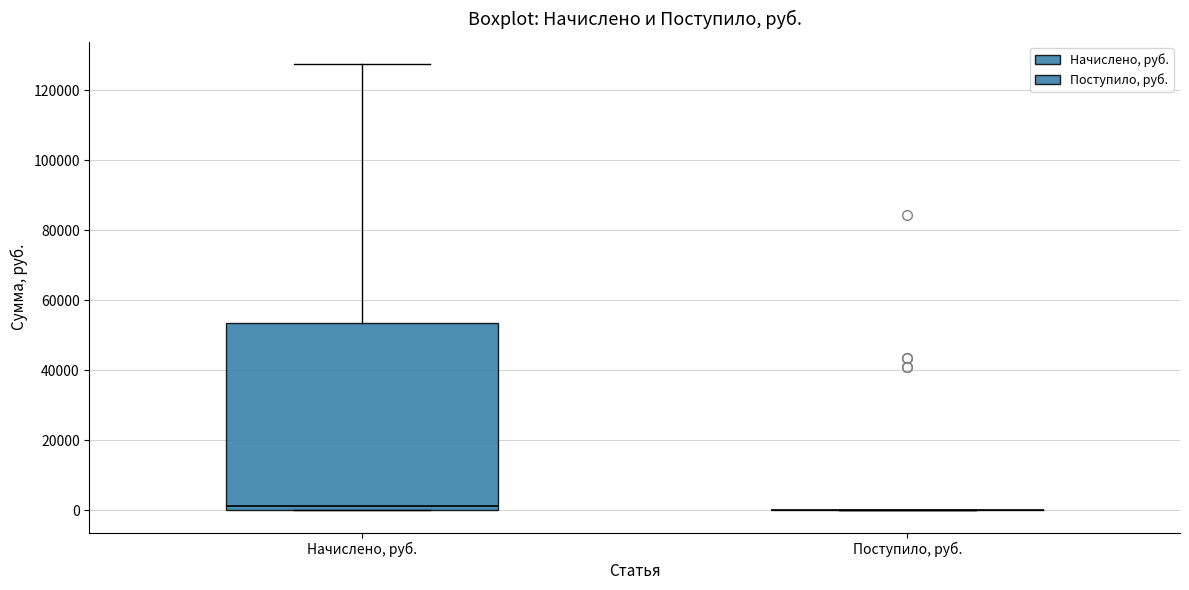

Comparing the boxes themselves (not the whiskers), which one is the tallest?

Начислено, руб.